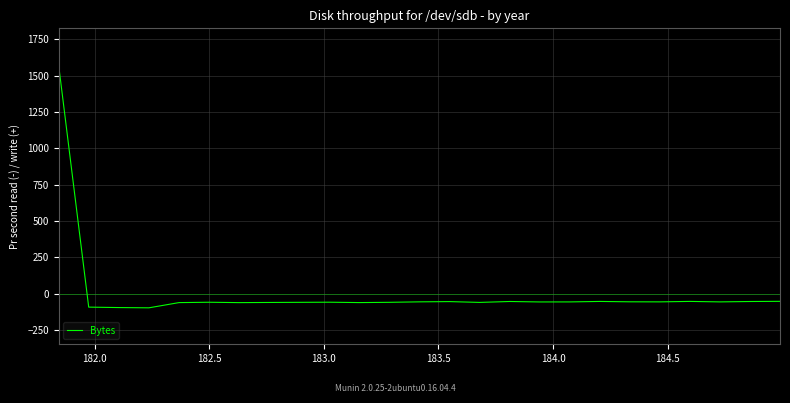

Does the chart display data point markers on the line(s)?

No